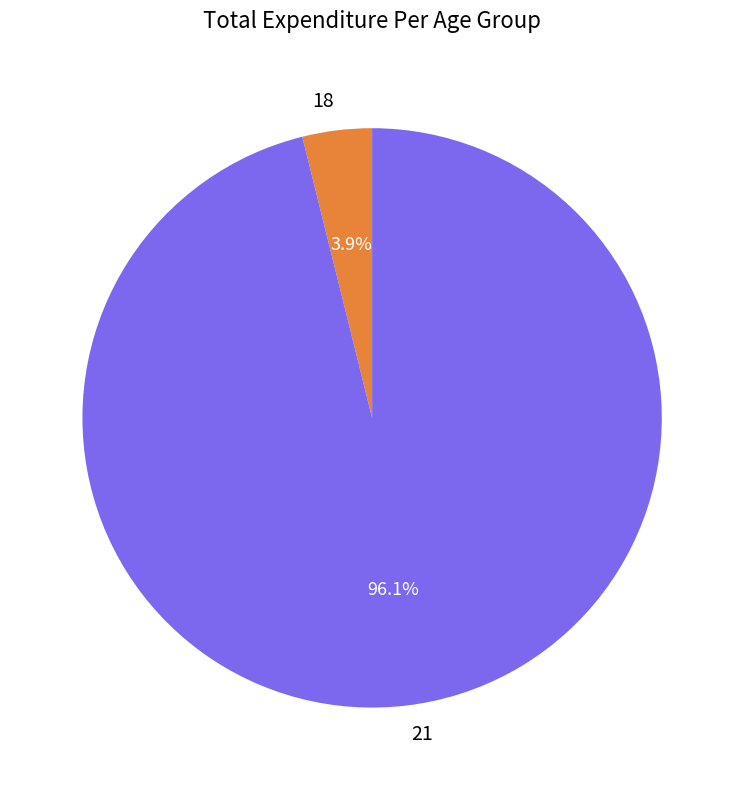

The 21 slice represents 96% of the pie. True or false?

True